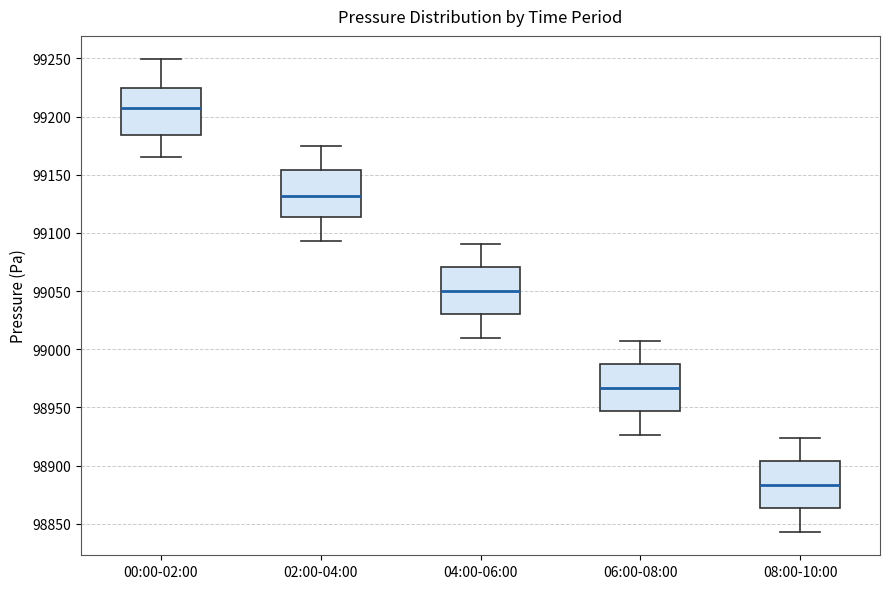

Where does the lower whisker of the box for 06:00-08:00 end on the y-axis? The values are not printed on the chart, so give them approximately, as read against the axis.

98925